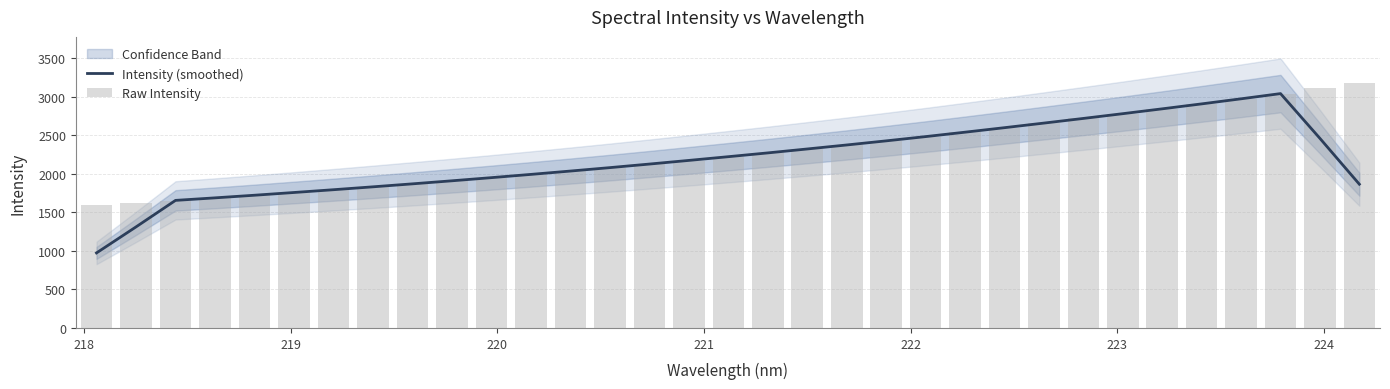

What is the difference between the second highest and second lowest values in the Intensity (smoothed) series?

1661.0